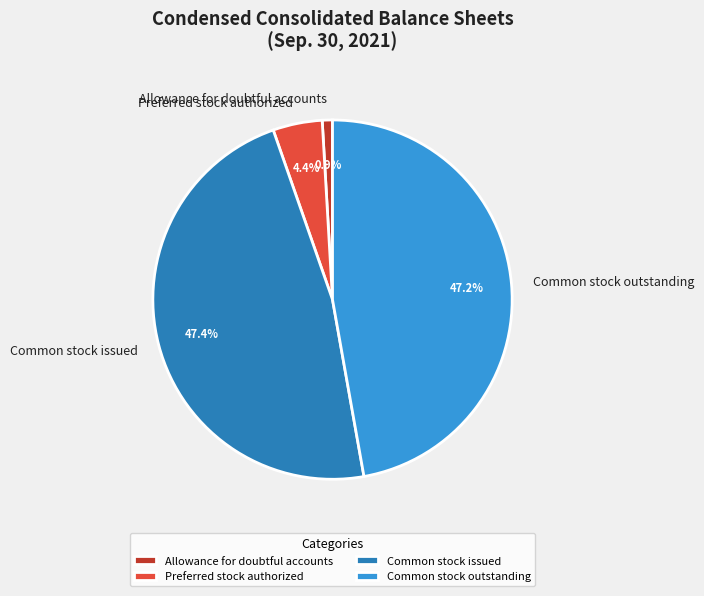

Is there any slice that represents more than half of the pie?

No